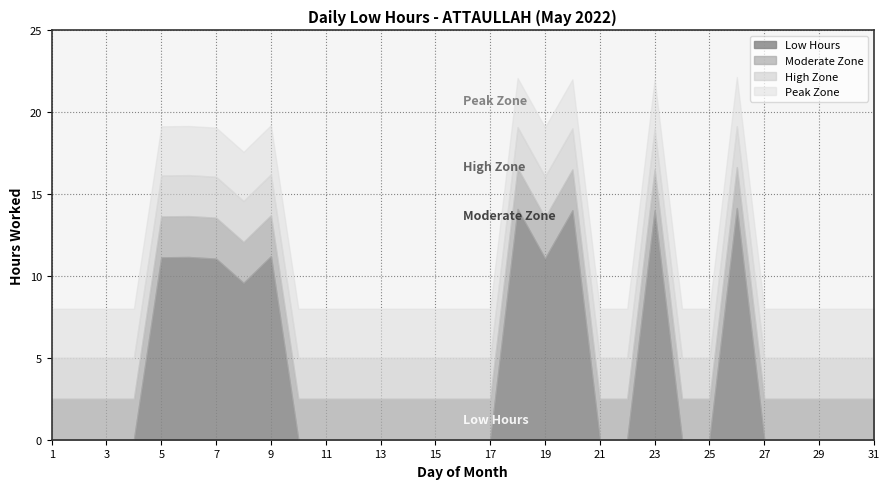

Reading left to right, what are all the values shown in this chart?

0.0	0.0	0.0	0.0	11.1	11.2	11.1	9.6	11.2	0.0	0.0	0.0	0.0	0.0	0.0	0.0	0.0	14.1	11.1	14.0	0.0	0.0	14.0	0.0	0.0	14.2	0.0	0.0	0.0	0.0	0.0